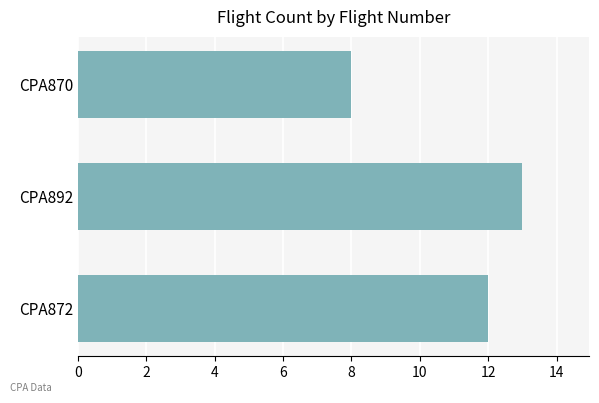

Which has a higher value, CPA872 or CPA870?

CPA872